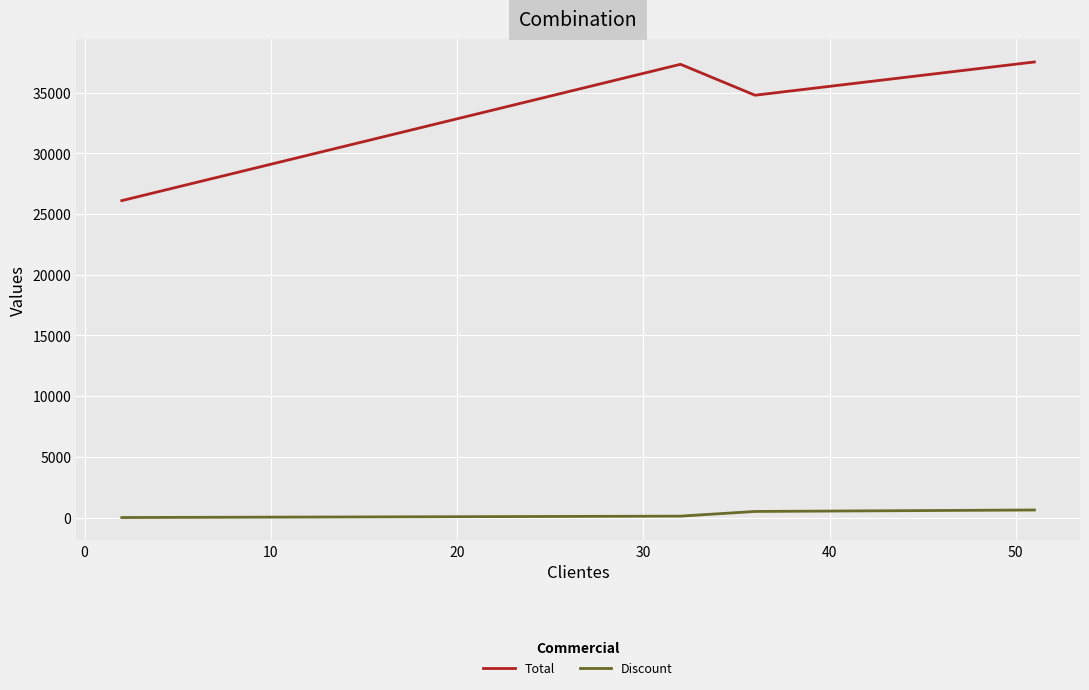

List the series in order of their peak value, highest first.

Total, Discount